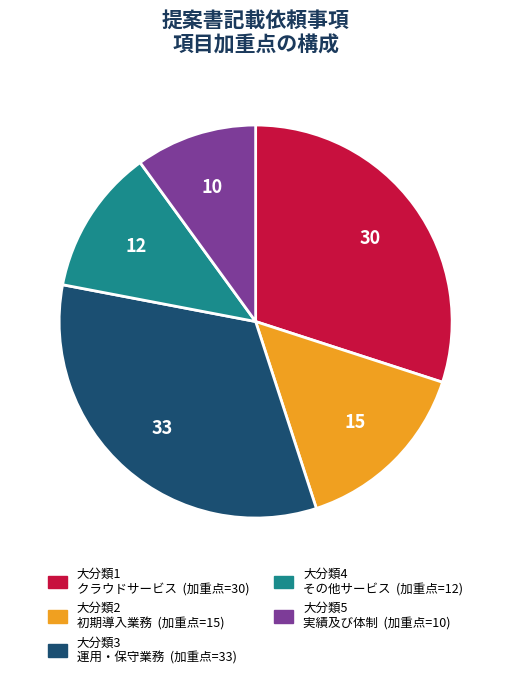

Does any single category account for the majority?

No